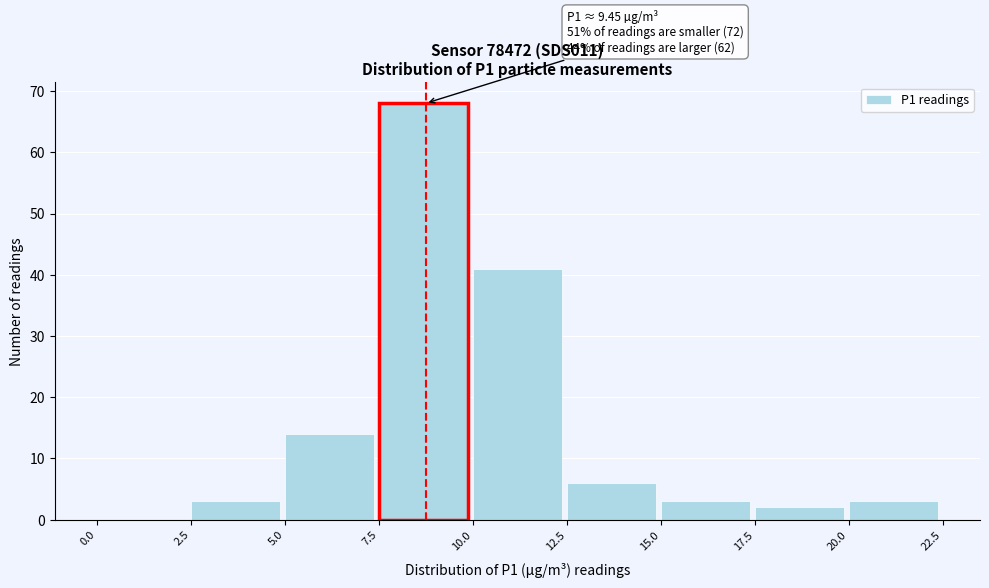

Over which range of the x-axis is the bar tallest?

7.5 to 10.0